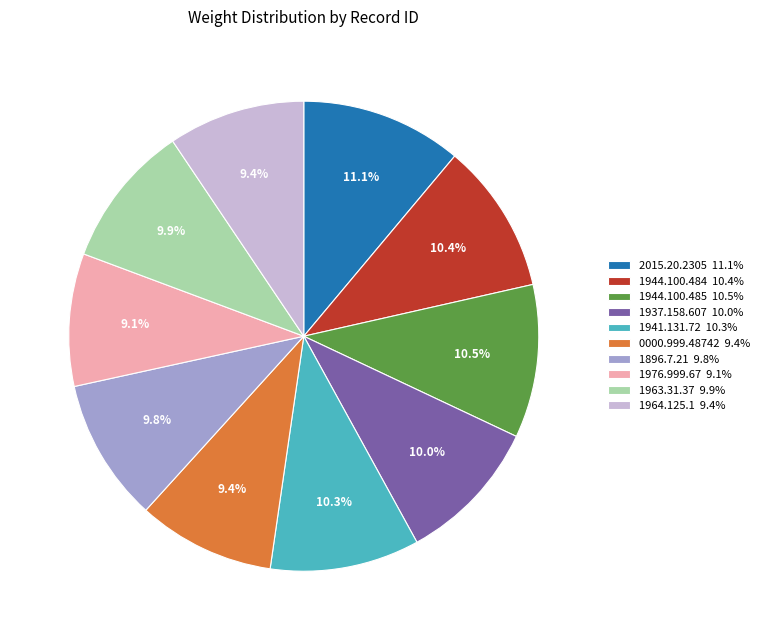

To the nearest percent, what percentage of the pie is 1964.125.1?

9%